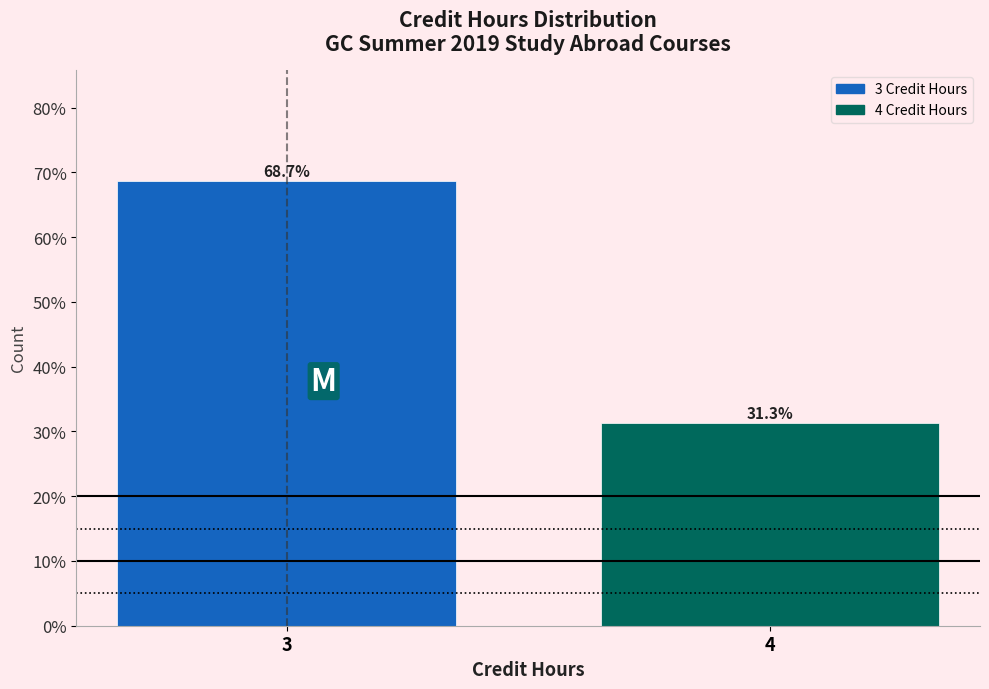

Reading right to left, extract all data points from this chart.

31.3	68.7